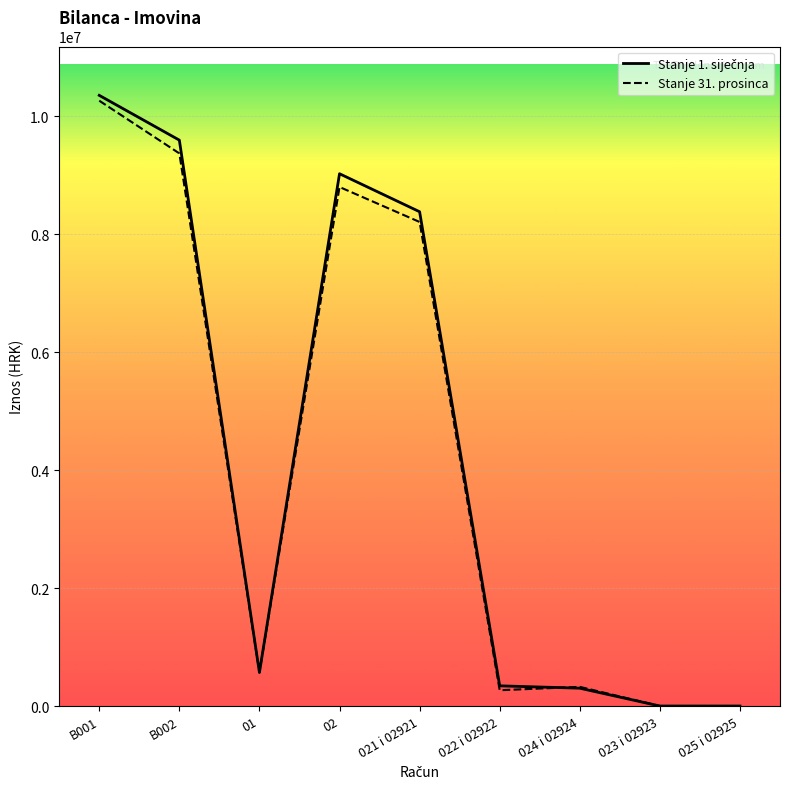

Where is Stanje 31. prosinca nearest to the value 5133521?

021 i 02921